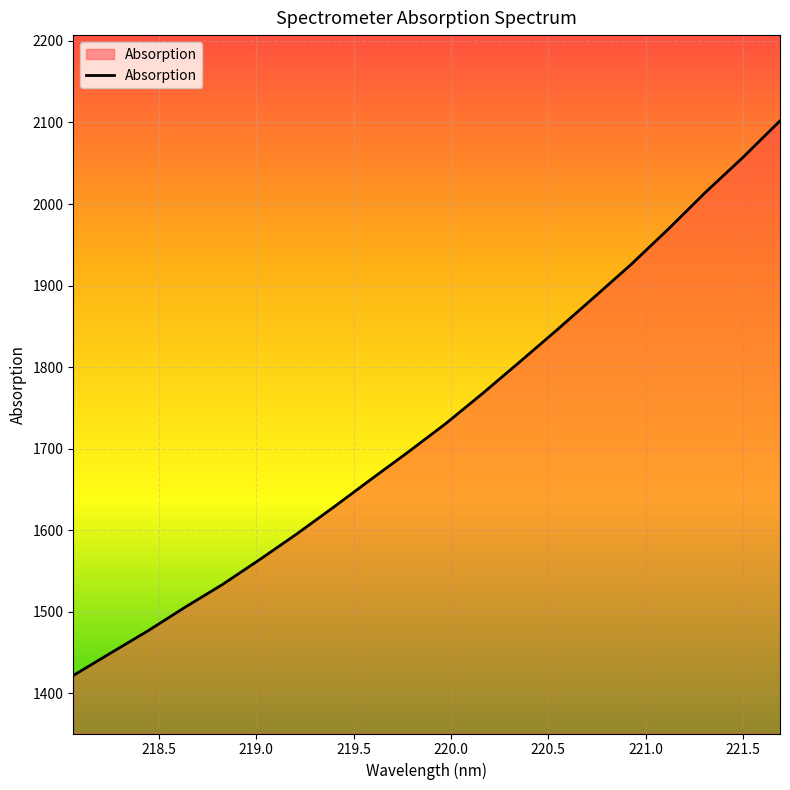

What is the maximum value shown in the chart?

2102.0